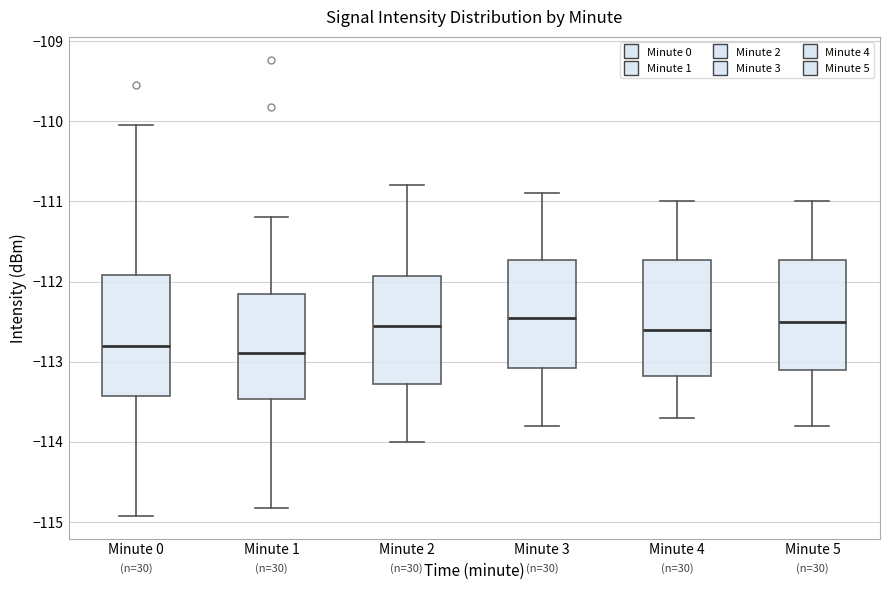

Reading left to right, transcribe this box plot: for each box, give where its median line is, the range the box spans, and where its two whiskers end, as read against the y-axis. The values are not printed on the chart, so give them approximately, as read against the axis.

Minute 0: median -112.8, box -113.4 to -111.9, whiskers -114.9 to -110.0
Minute 1: median -112.9, box -113.5 to -112.1, whiskers -114.8 to -111.2
Minute 2: median -112.5, box -113.3 to -111.9, whiskers -114.0 to -110.8
Minute 3: median -112.4, box -113.1 to -111.7, whiskers -113.8 to -110.9
Minute 4: median -112.6, box -113.2 to -111.7, whiskers -113.7 to -111.0
Minute 5: median -112.5, box -113.1 to -111.7, whiskers -113.8 to -111.0